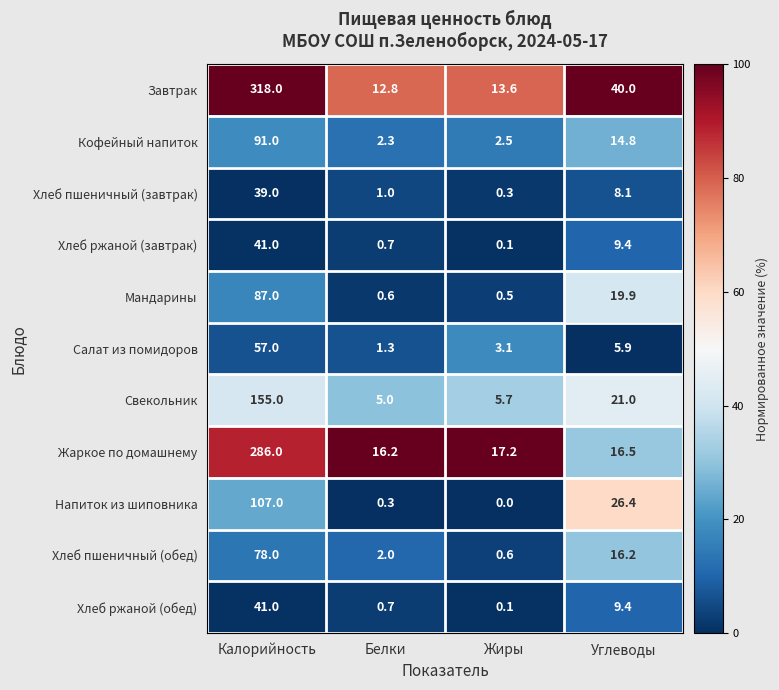

Which series has the largest total across all categories?

Завтрак